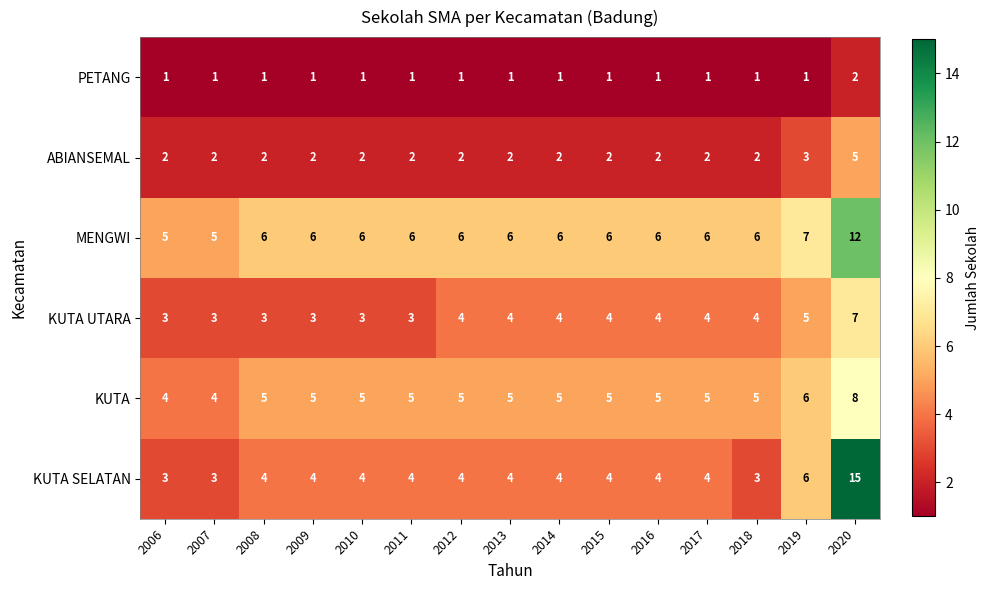

At 2020, list the series in order from largest to smallest.

KUTA SELATAN, MENGWI, KUTA, KUTA UTARA, ABIANSEMAL, PETANG